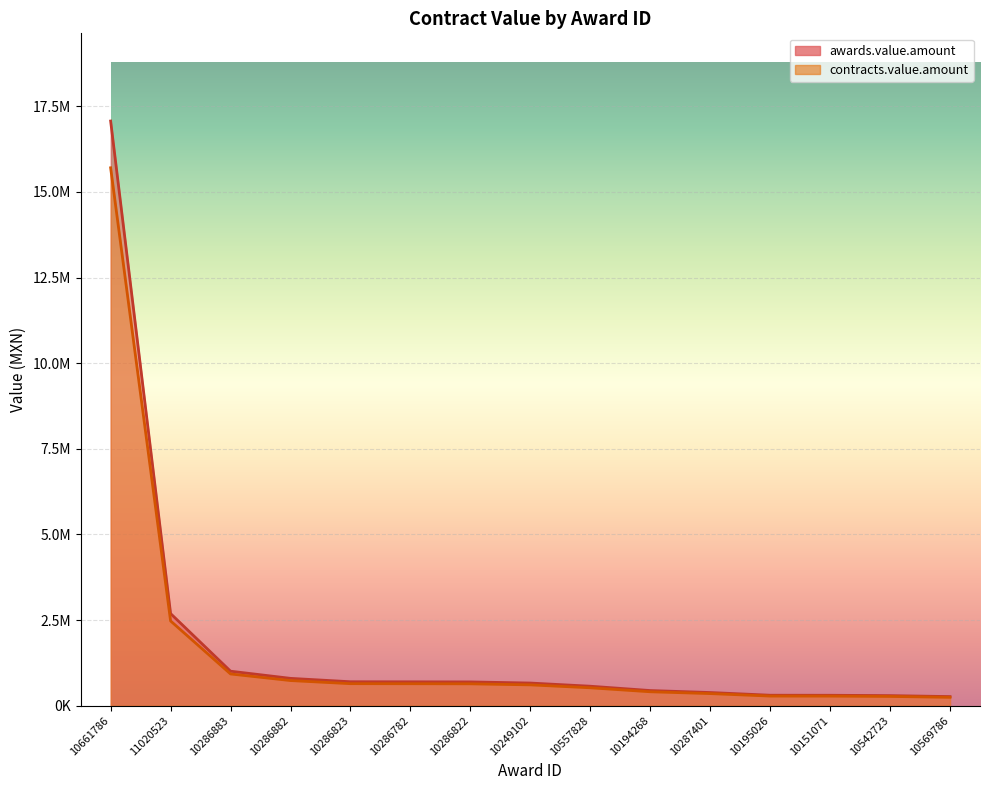

What position from the left is 10151071?

13